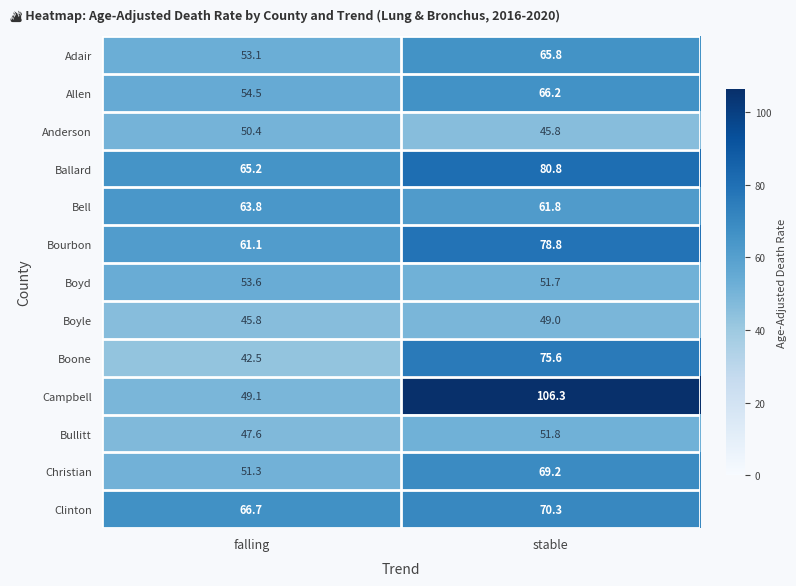

Reading left to right, list all the values displayed in this chart.

Adair: 53.1	65.8
Allen: 54.5	66.2
Anderson: 50.4	45.8
Ballard: 65.2	80.8
Bell: 63.8	61.8
Bourbon: 61.1	78.8
Boyd: 53.6	51.7
Boyle: 45.8	49.0
Boone: 42.5	75.6
Campbell: 49.1	106.3
Bullitt: 47.6	51.8
Christian: 51.3	69.2
Clinton: 66.7	70.3